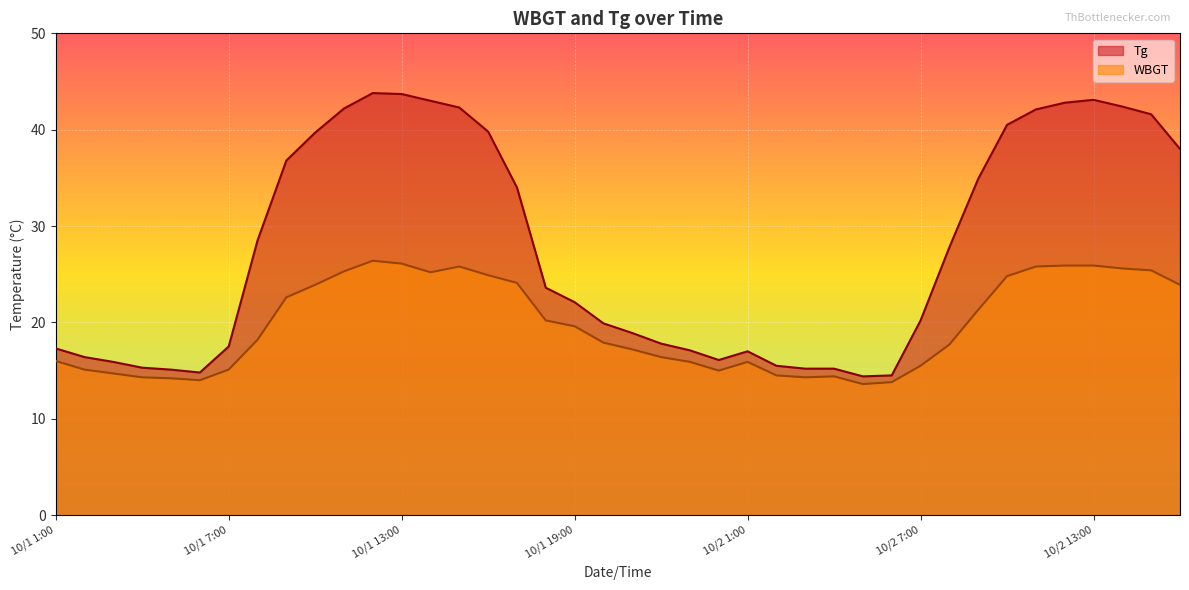

At which category is the sum across all series the highest?

10/1 12:00